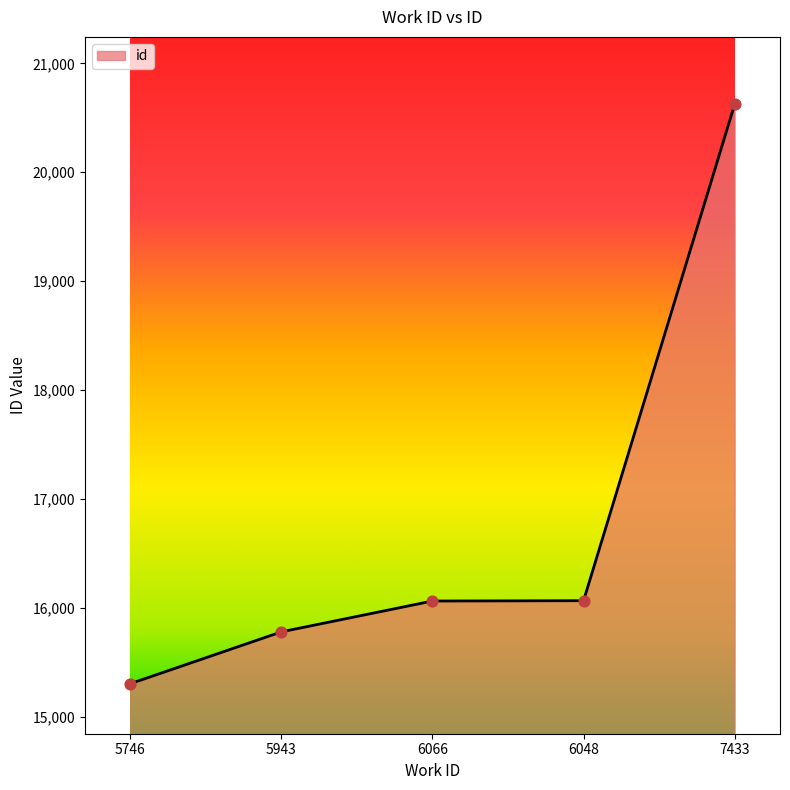

Between 7433 and 5746, which is larger?

7433